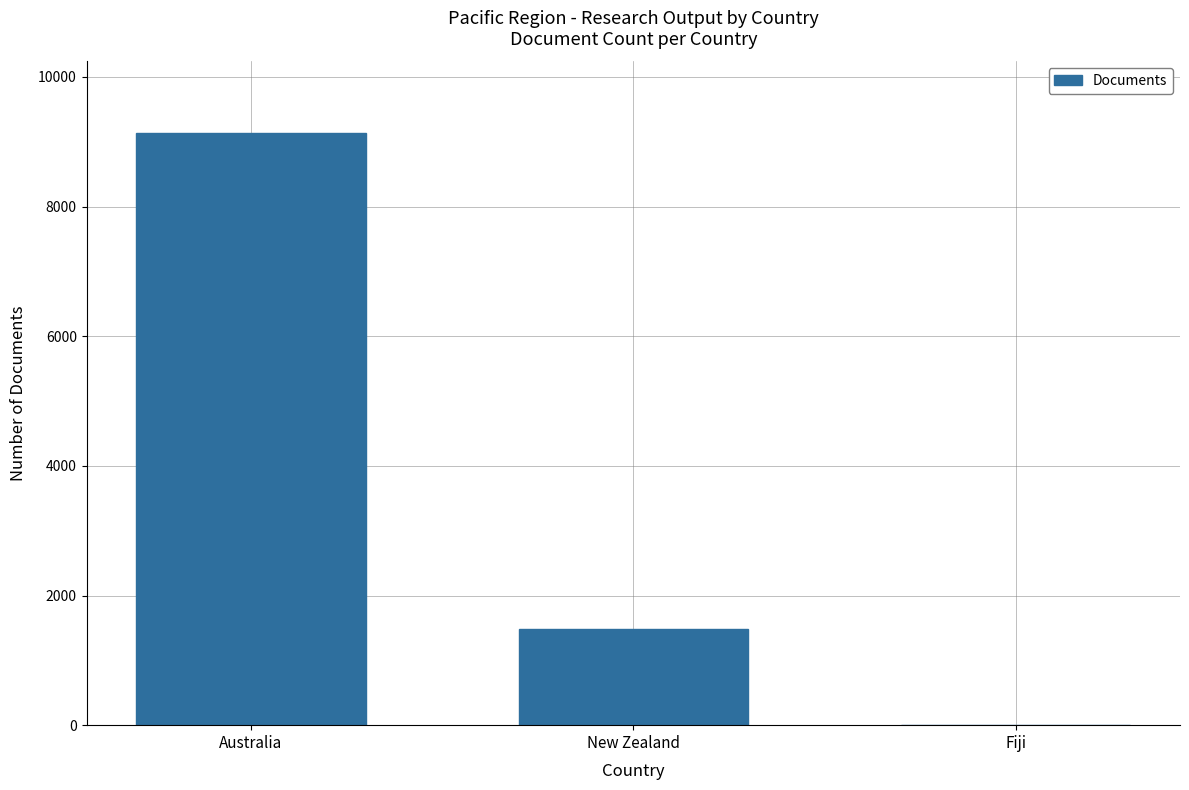

What is the change in value from Australia to Fiji?

-9139